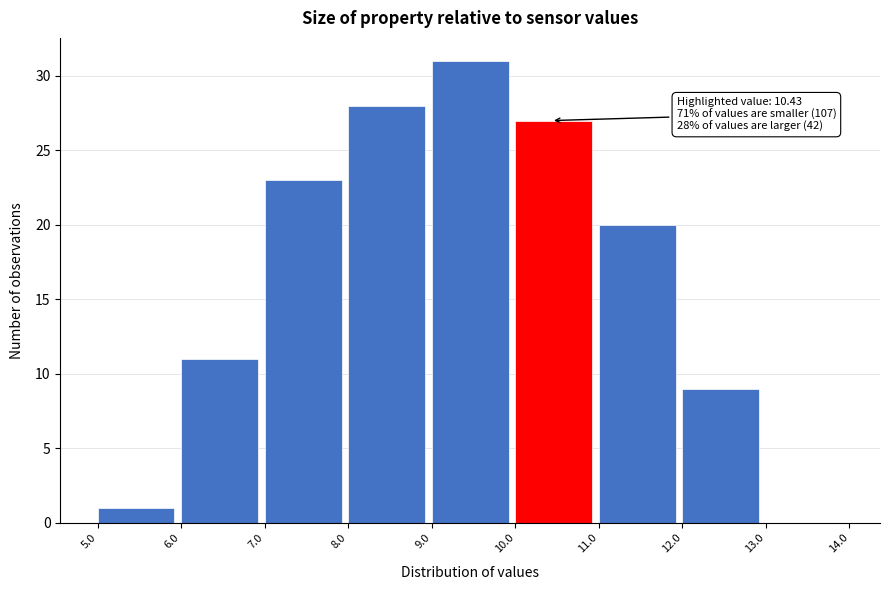

Over which range of the x-axis is the bar tallest?

9.0 to 10.0